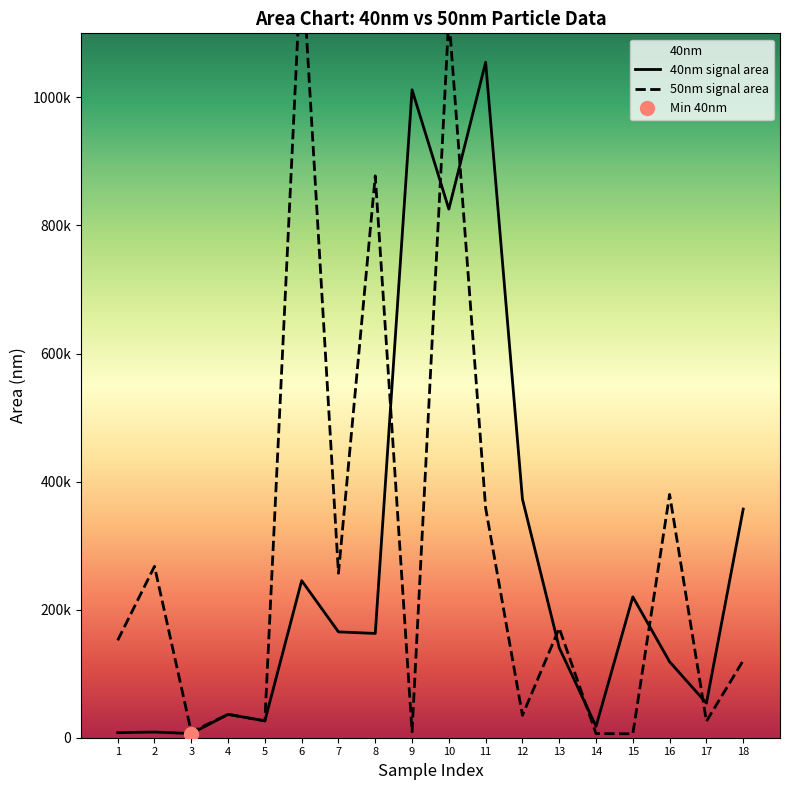

What is the minimum value for 40nm?

6493.0